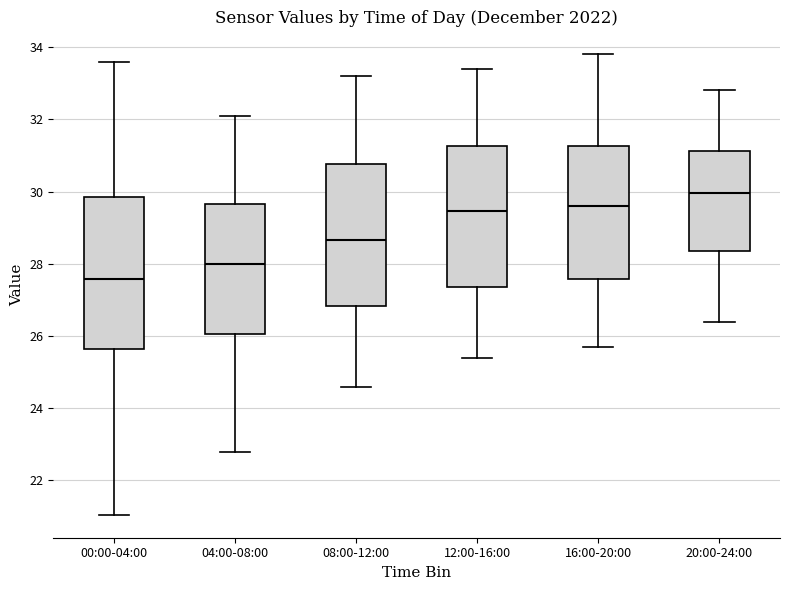

Which box has the highest median line?

20:00-24:00